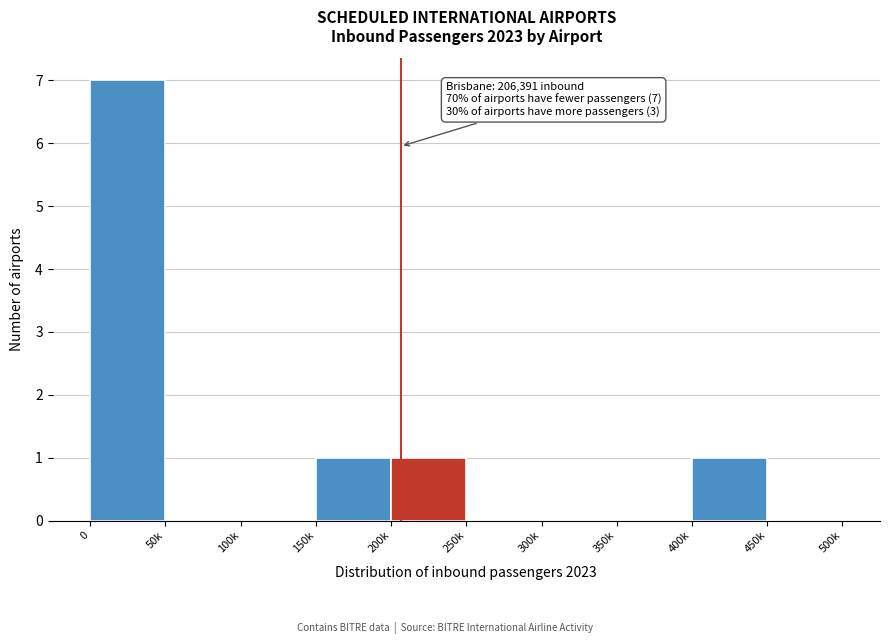

Reading right to left, list all the values displayed in this chart.

450k=0	400k=1	350k=0	300k=0	250k=0	200k=1	150k=1	100k=0	50k=0	0=7